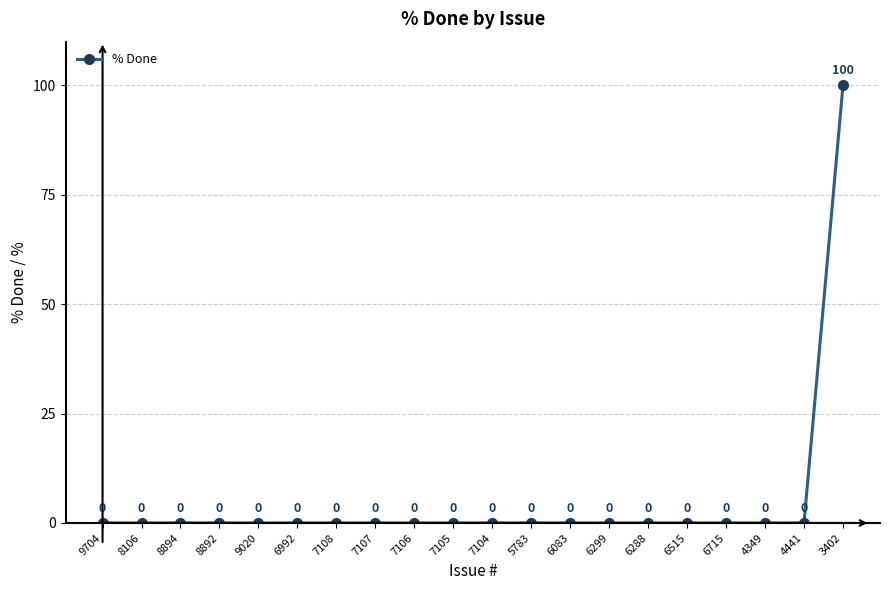

Reading left to right, extract all data points from this chart.

9704=0	8106=0	8894=0	8892=0	9020=0	6992=0	7108=0	7107=0	7106=0	7105=0	7104=0	5783=0	6083=0	6299=0	6288=0	6515=0	6715=0	4349=0	4441=0	3402=100